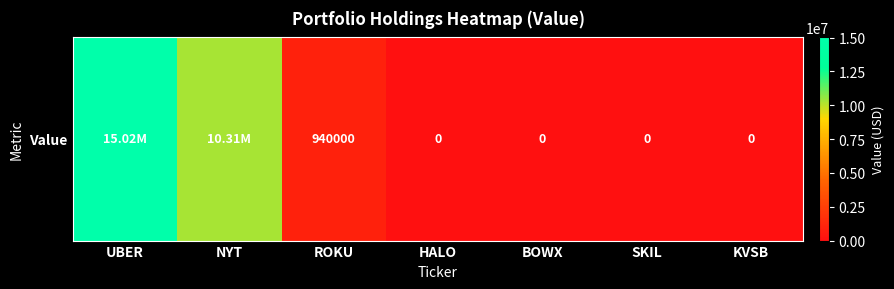

How many series are shown in this chart?

1